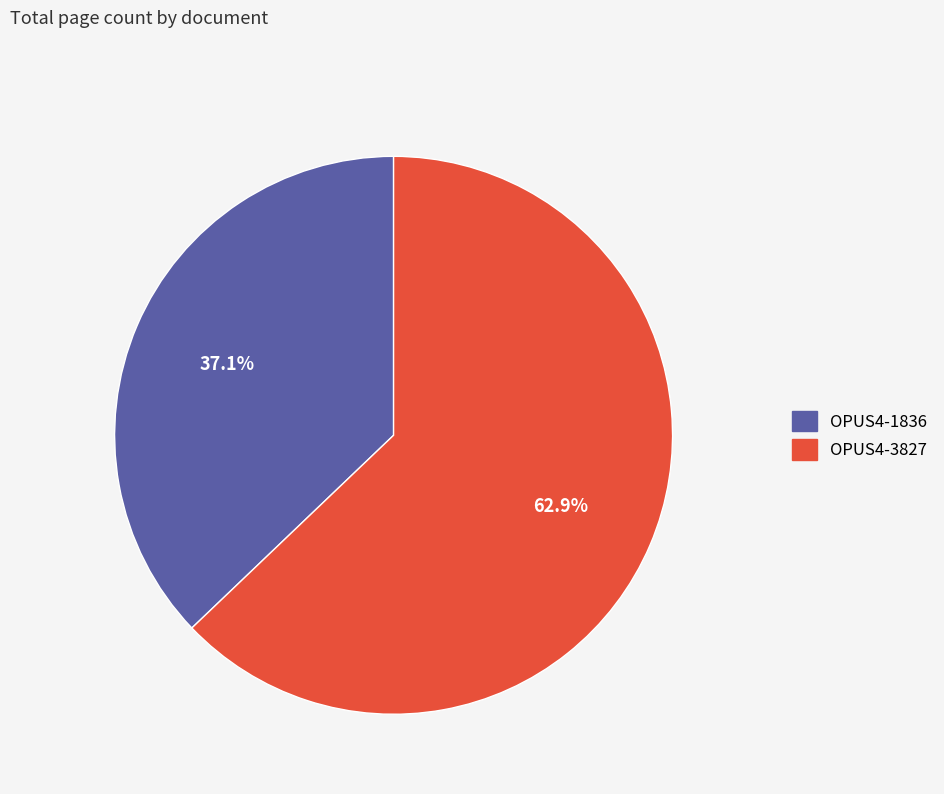

To the nearest percent, what is the average slice percentage?

50%